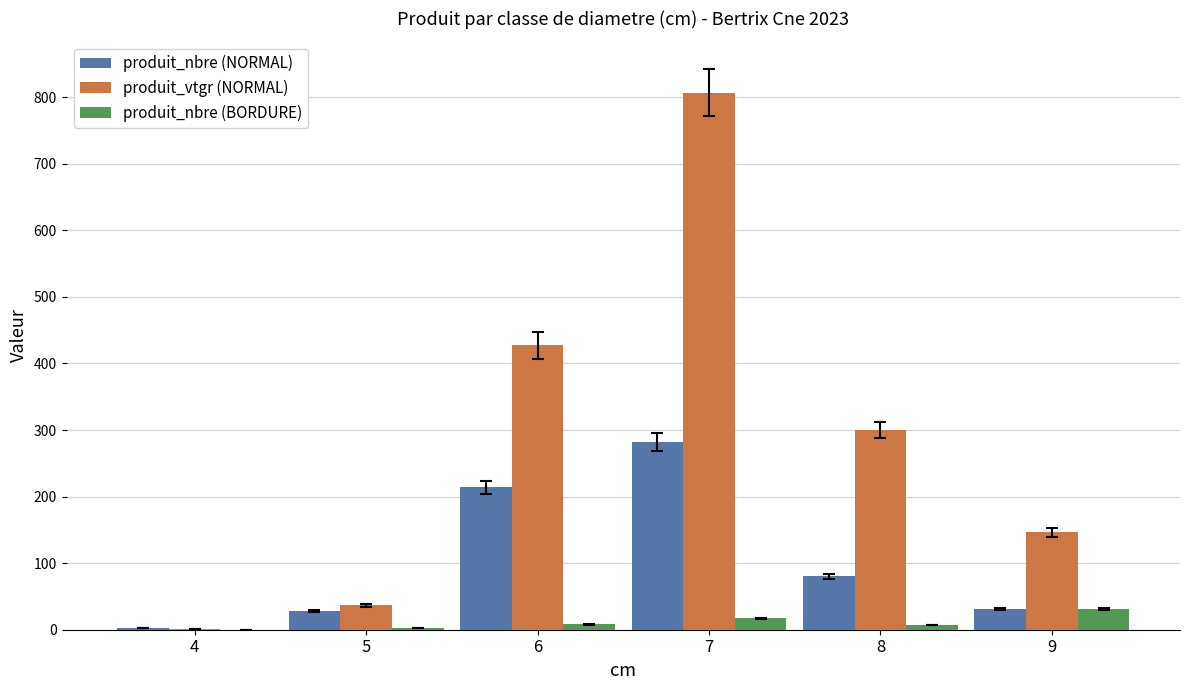

The value of produit_vtgr (NORMAL) at 6 is 427.2. True or false?

True